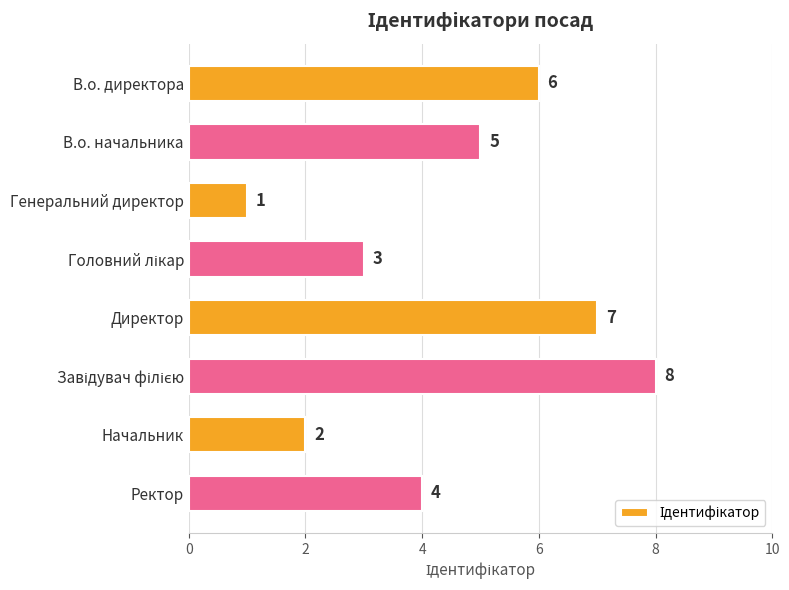

What is the change in value from Генеральний директор to Ректор?

+3